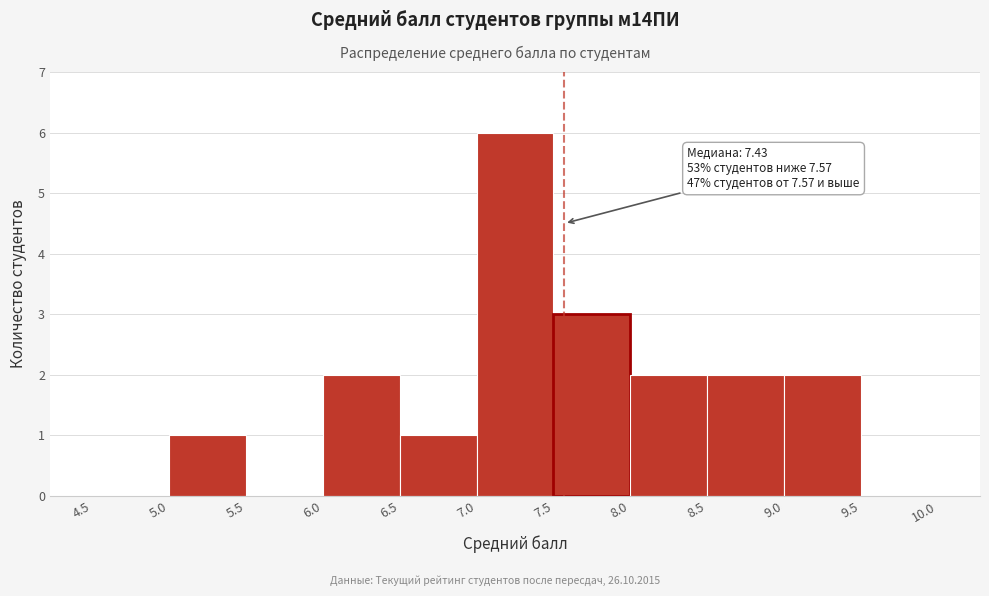

Over which range of the x-axis is the bar tallest?

7.0 to 7.5